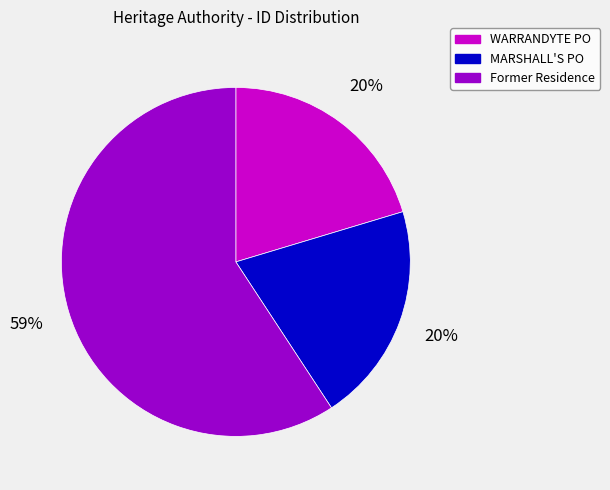

How many segments does this pie chart have?

3